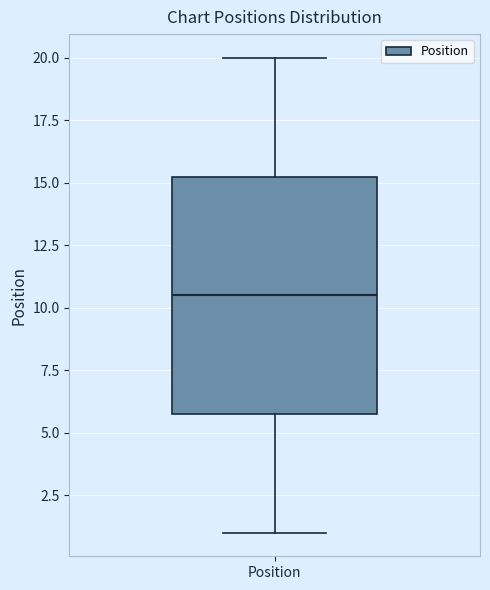

Where does the upper whisker of the box for Position end on the y-axis? The values are not printed on the chart, so give them approximately, as read against the axis.

20.0